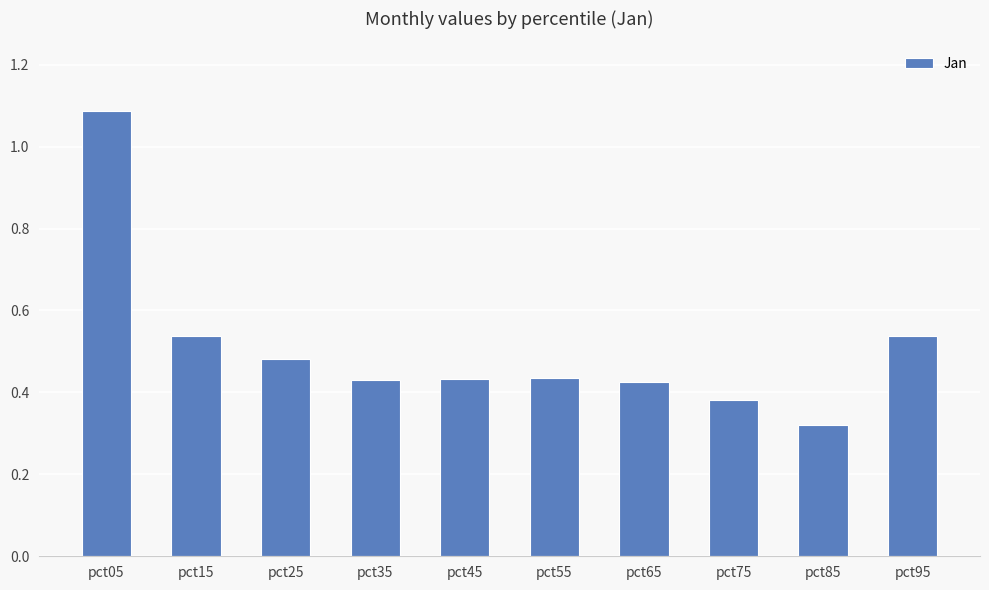

At which category does the chart reach its peak across all series?

pct05